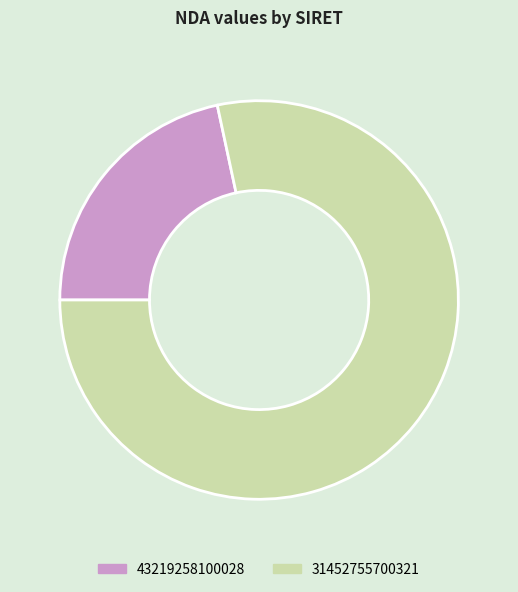

Does 43219258100028 represent more than half of the total?

No